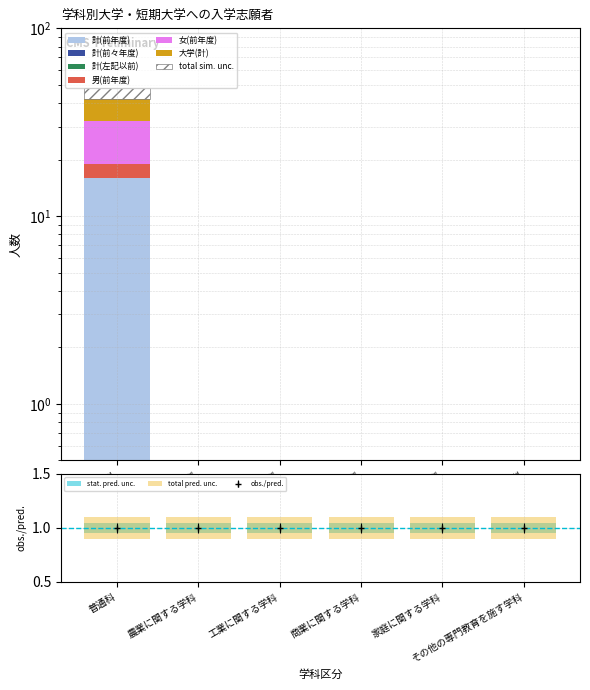

At which category is the sum across all series the highest?

普通科